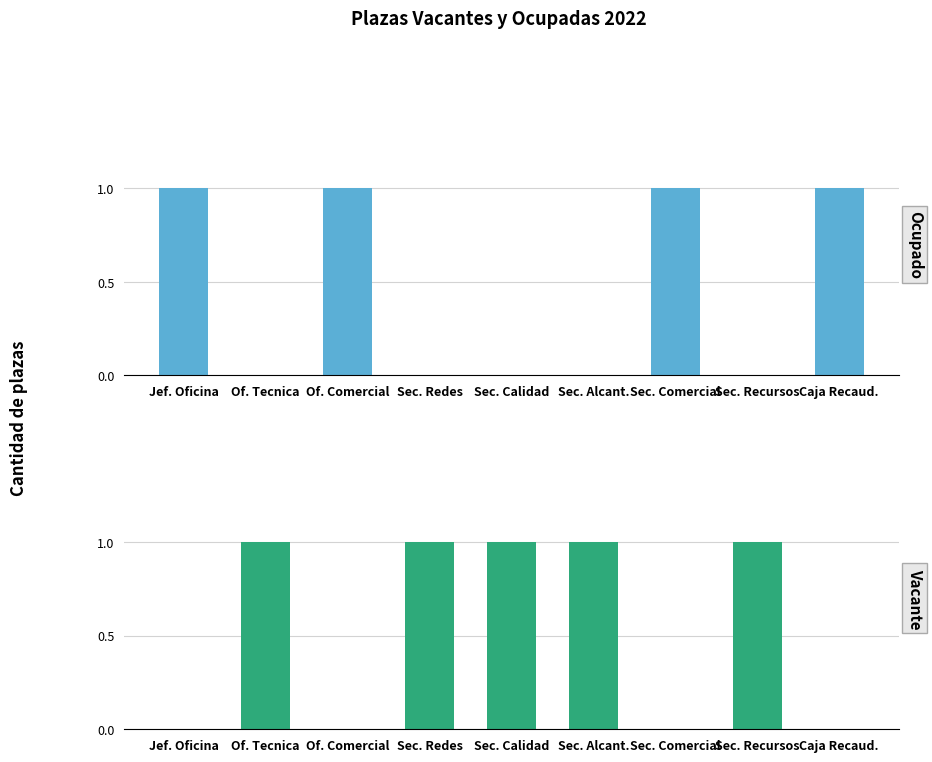

Which category has the lowest value in the Ocupado series?

Of. Tecnica